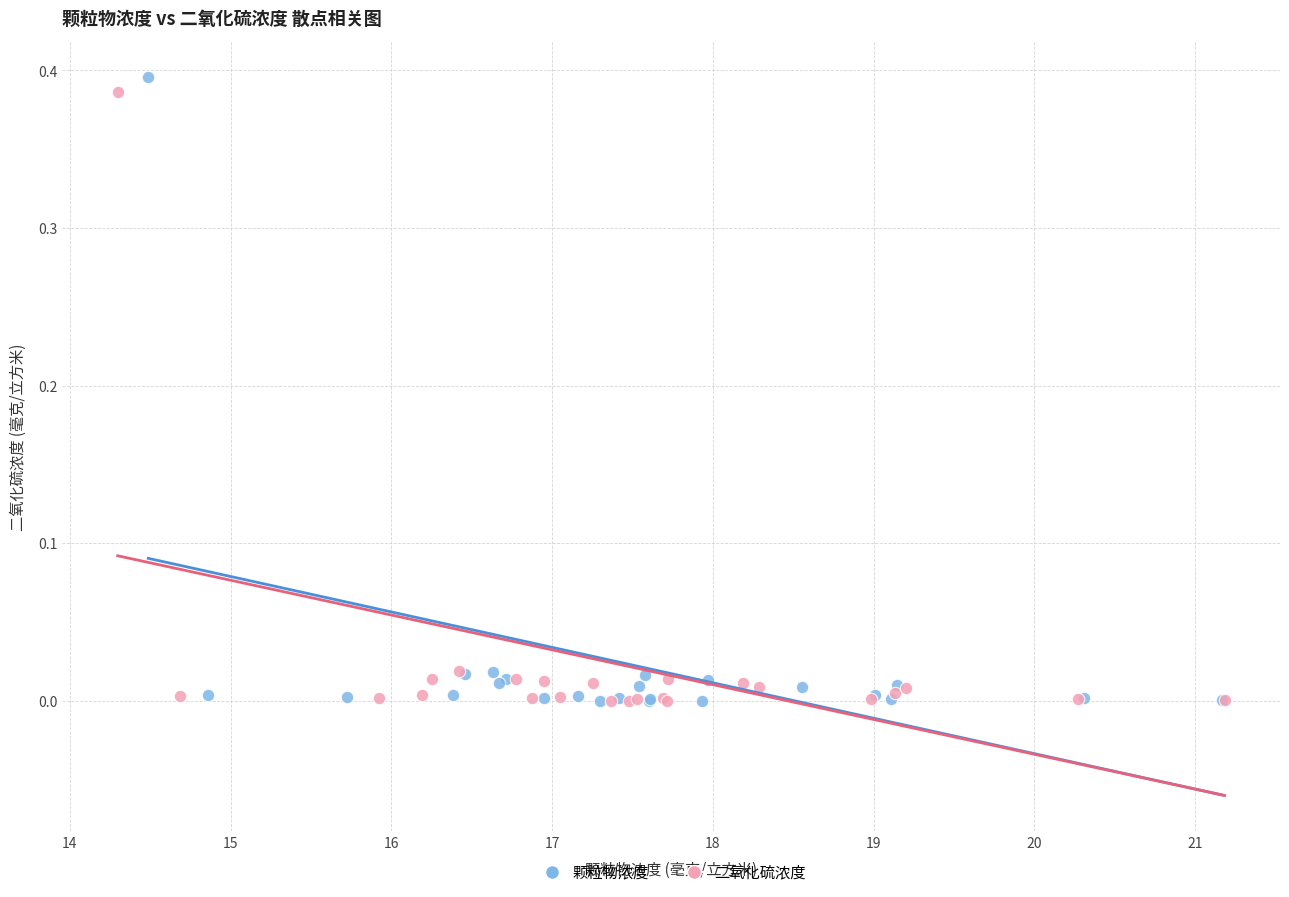

Which series has the largest Y range (max minus min)?

颗粒物浓度